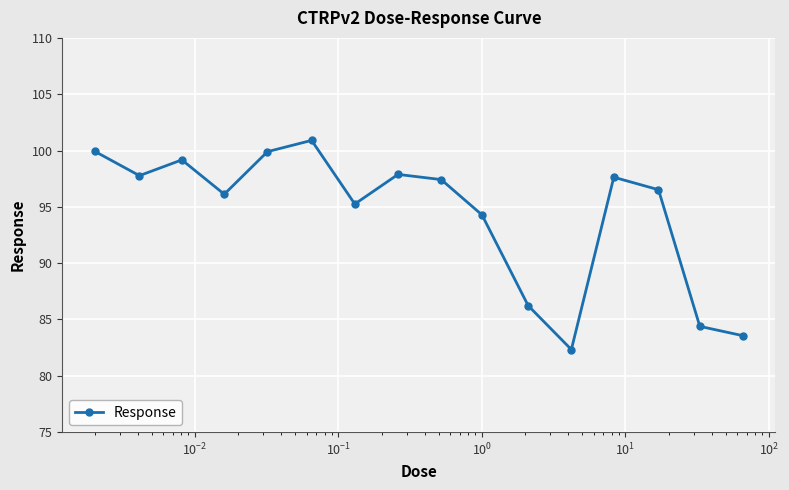

What is the minimum value shown in the chart?

82.3